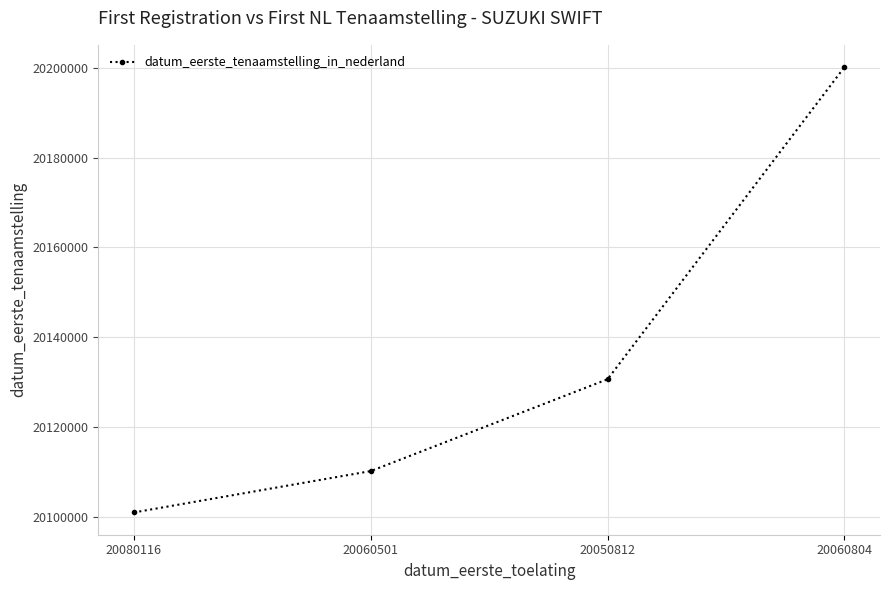

Reading left to right, transcribe all the data shown in this chart.

20100903	20110127	20130614	20200229